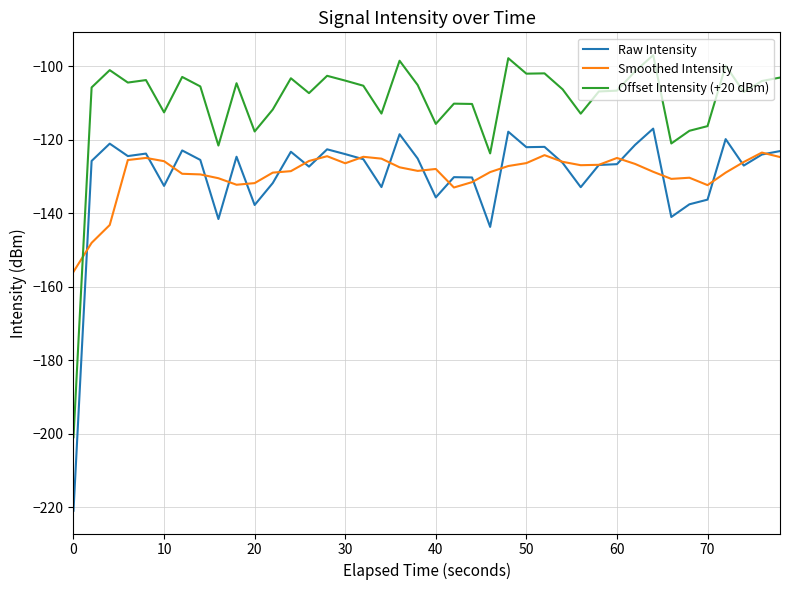

Which series has the largest total across all categories?

Offset Intensity (+20 dBm)